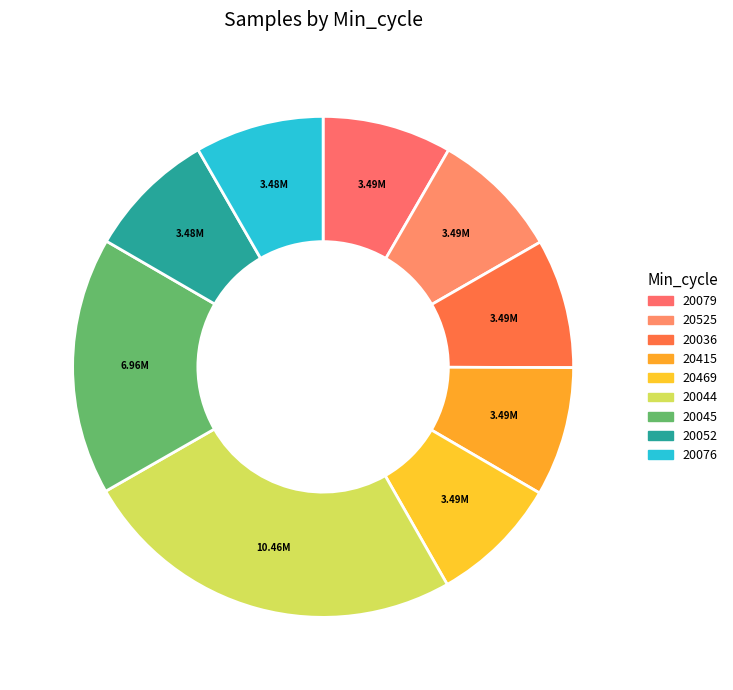

What percentage is the 20052 slice, to the nearest percent?

8%